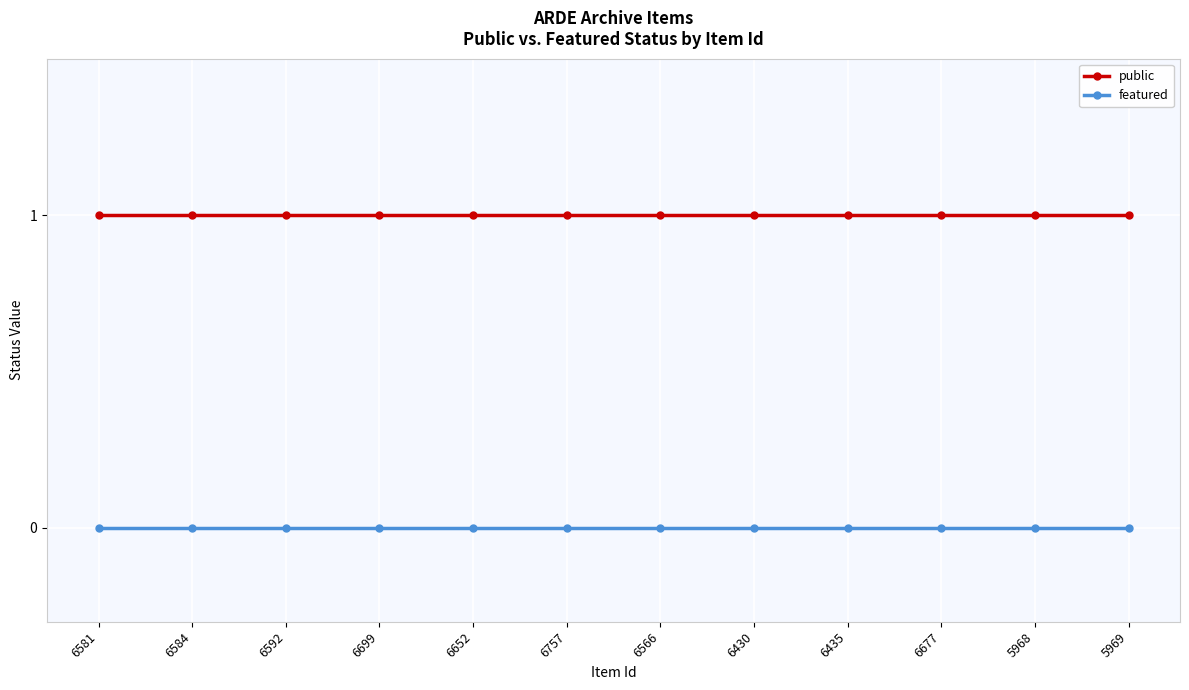

True or false: public and featured intersect in this chart.

False